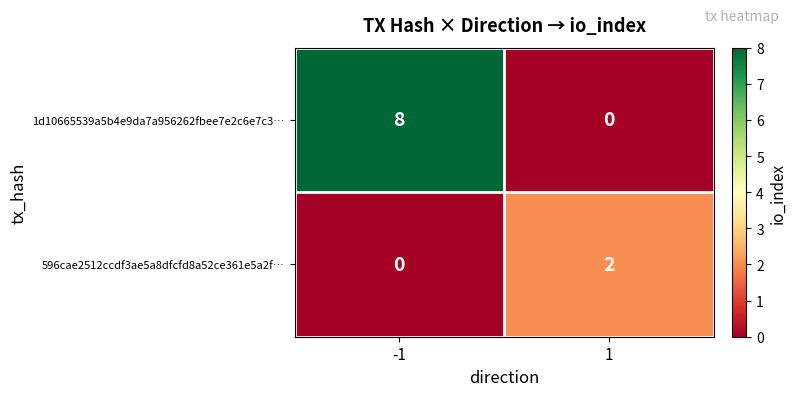

At how many categories does at least one series exceed 7?

1